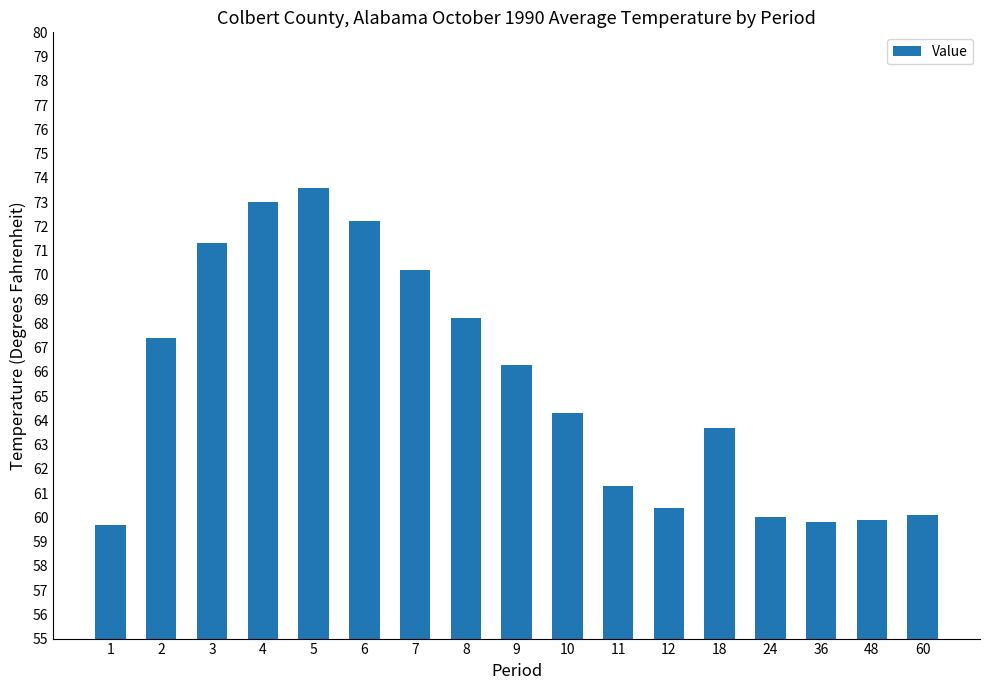

The chart shows a value of 60.4 at 12. True or false?

True